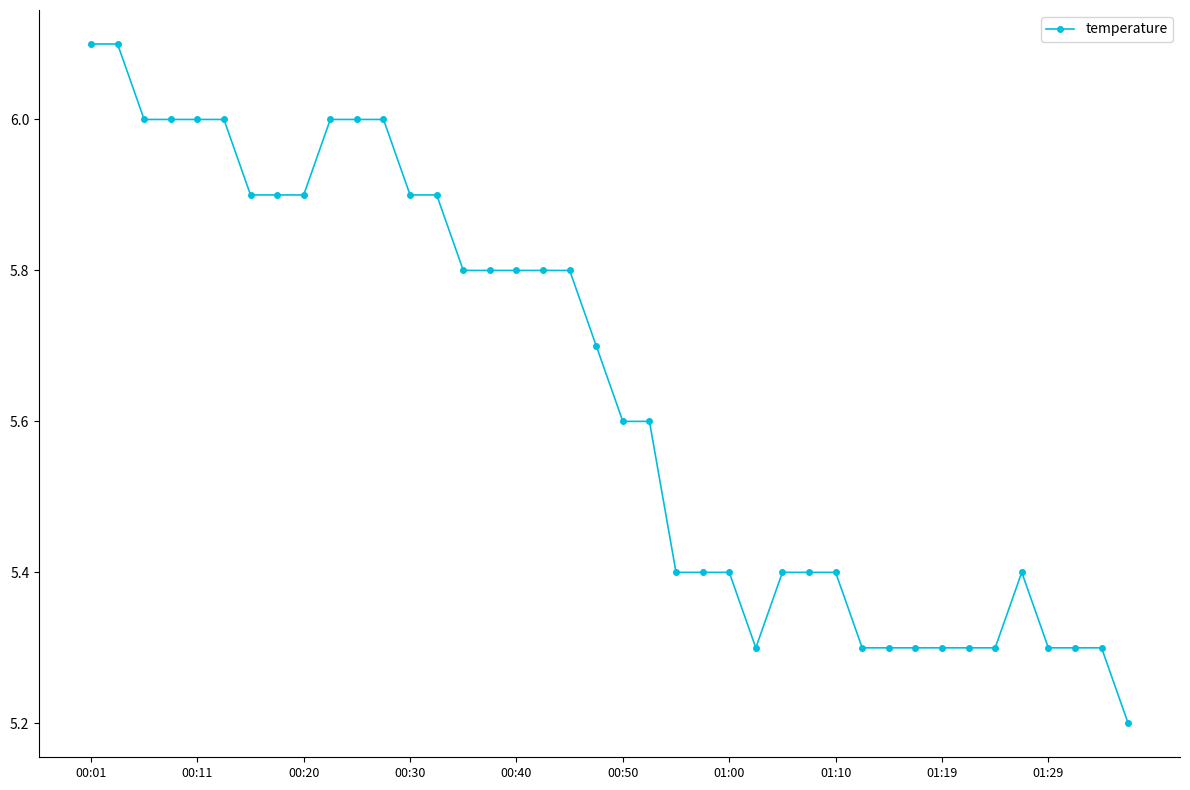

What is the value of the 4th point from the left?

6.0